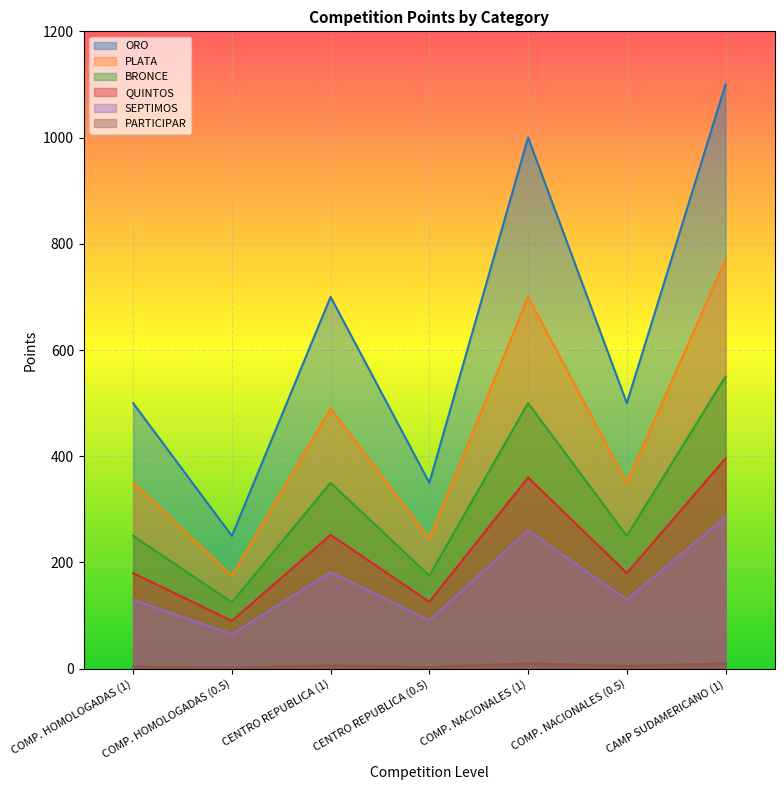

What is the total value across all series at CENTRO REPUBLICA (0.5)?

990